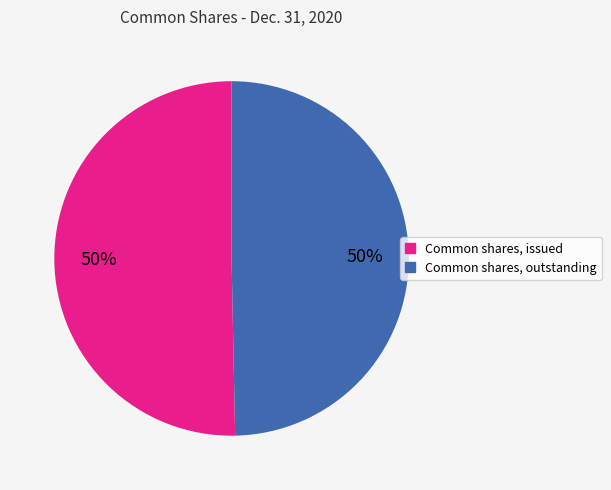

To the nearest percent, what portion does Common shares, issued represent?

50%